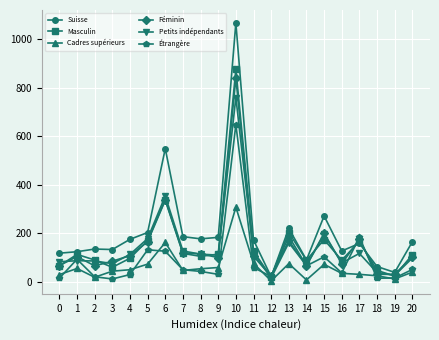

True or false: Cadres supérieurs and Suisse cross at least once.

False